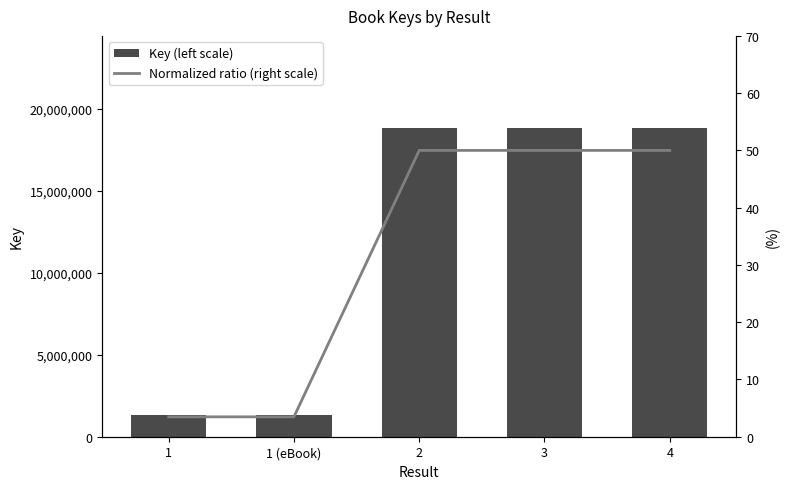

What is the label of the 3rd bar from the left?

2